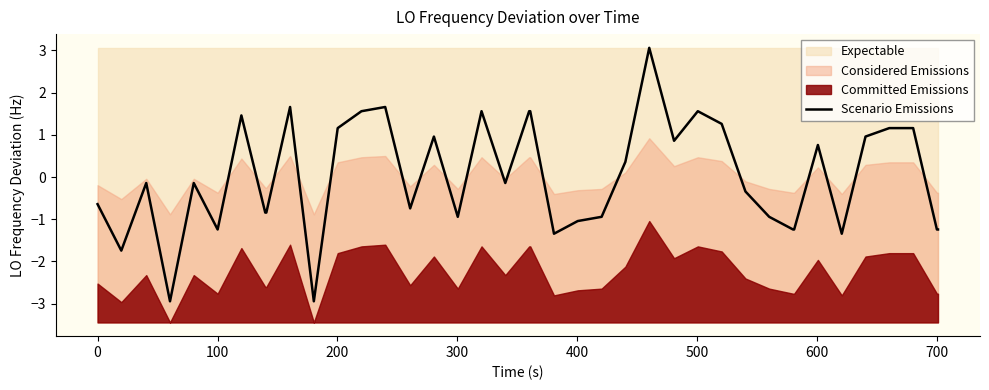

What is the difference between the maximum and minimum values?

6.0